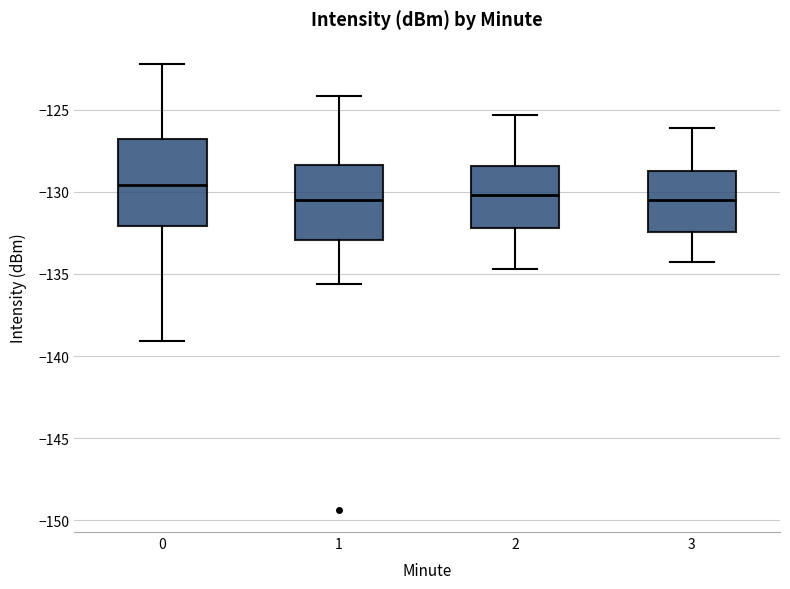

Which box's median line is the highest?

0